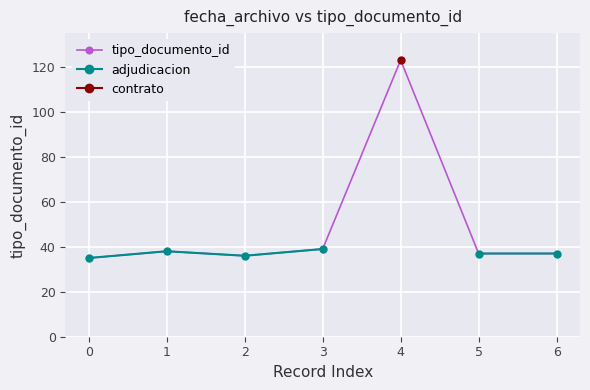

The tipo_documento_id series shows 37 at 5. True or false?

True